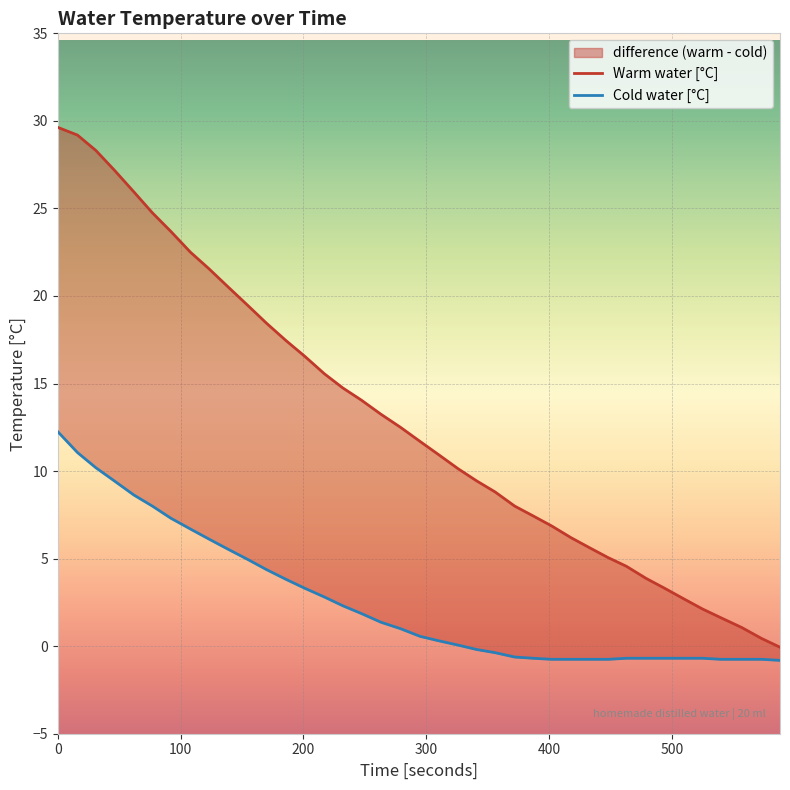

How many values in Warm water [°C] are below zero?

1